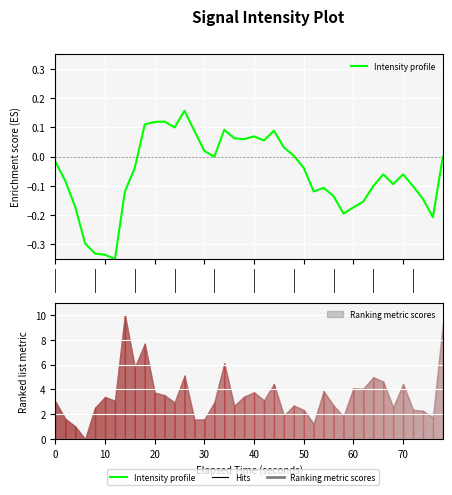

True or false: the data shows 0.1 at 19.

False